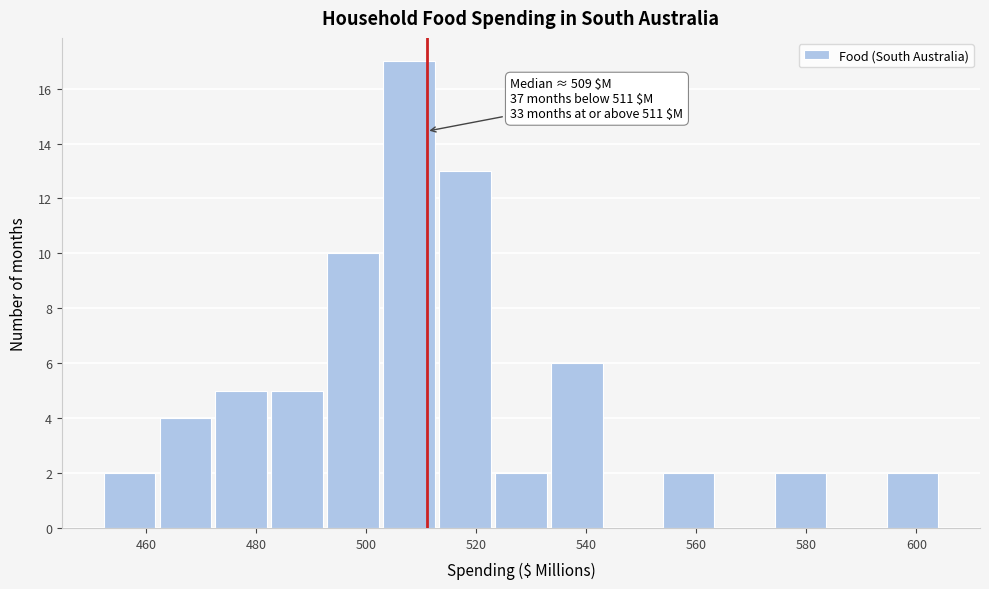

Which range on the x-axis has the tallest bar?

502 to 512